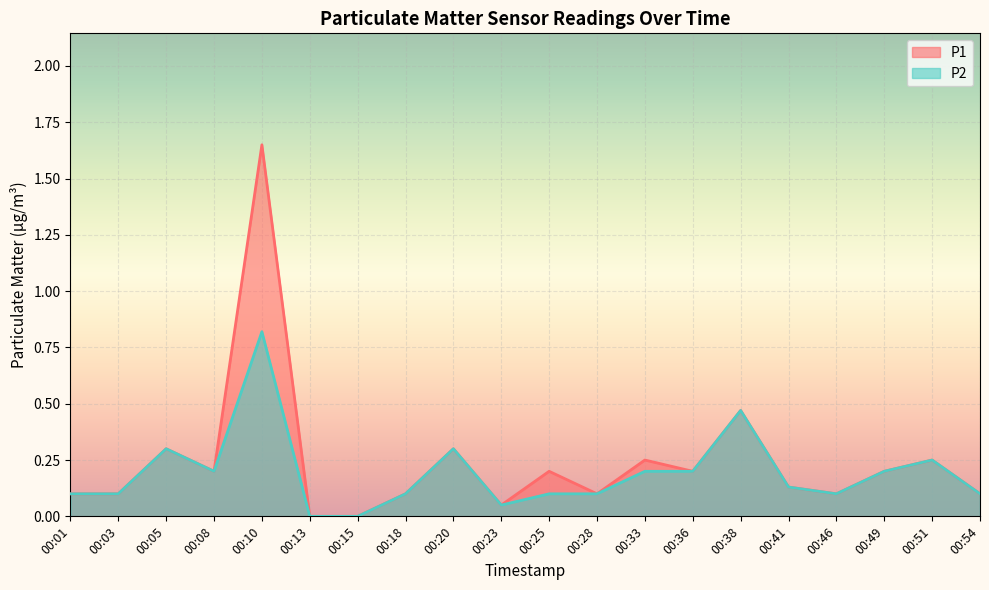

Which category has the highest value in the P2 series?

00:10